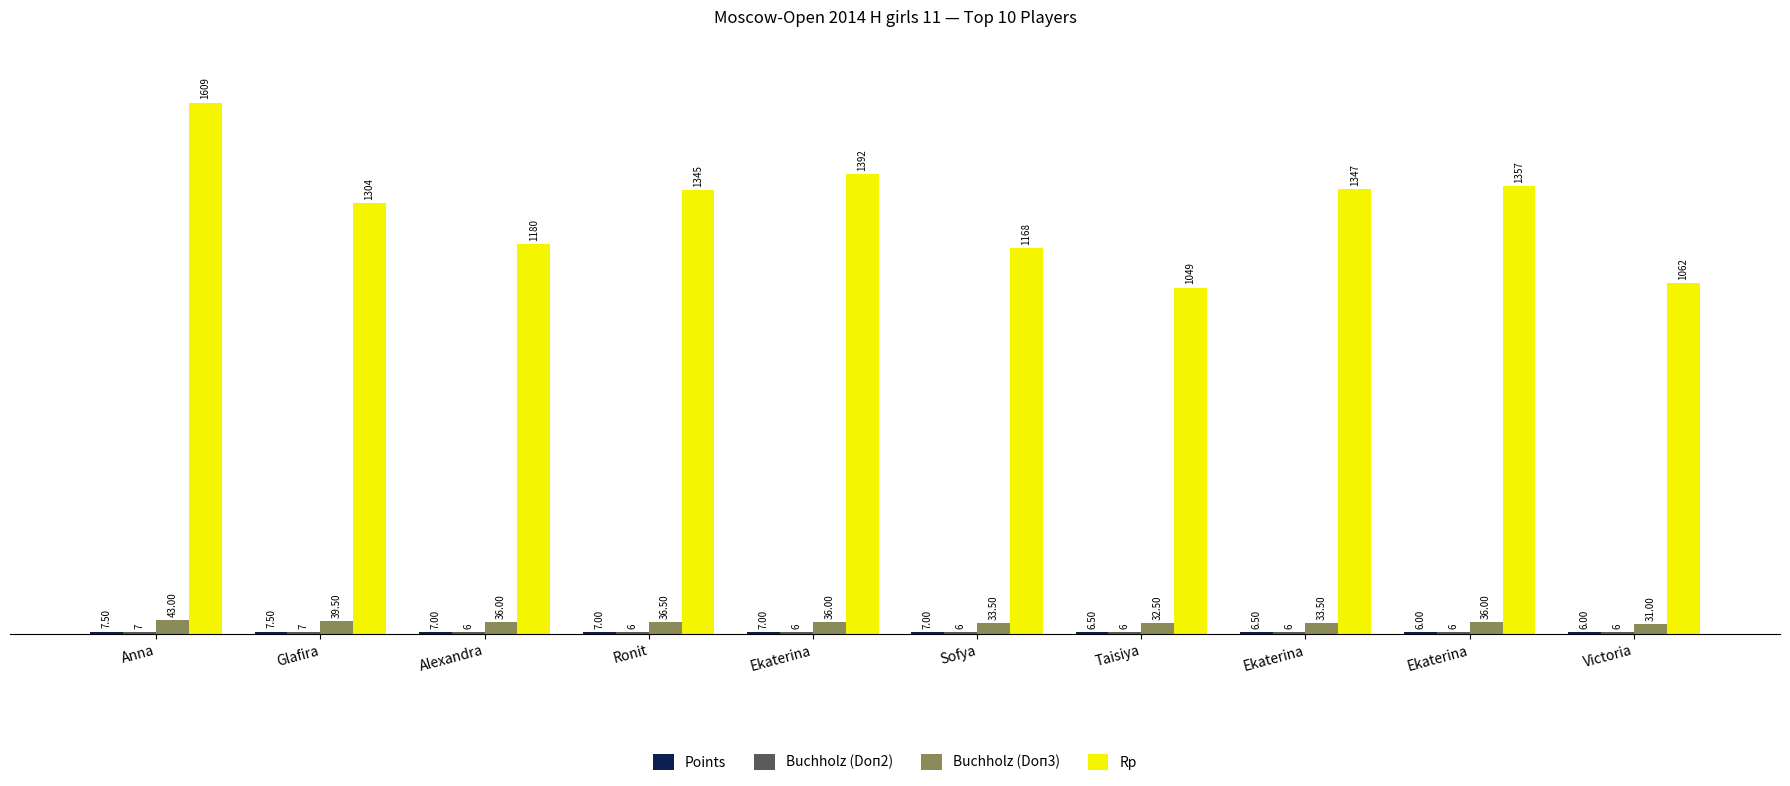

How many distinct data groups are displayed?

4